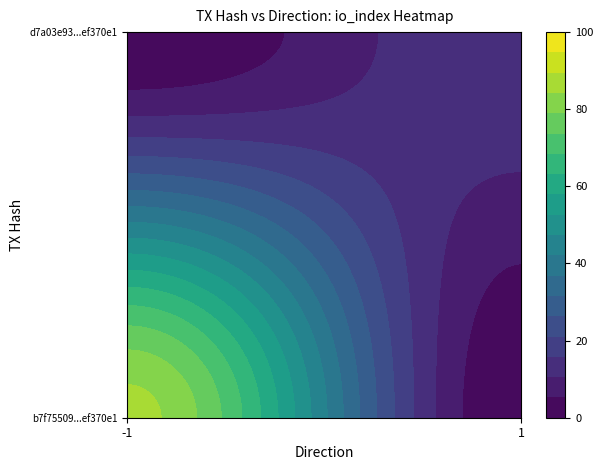

Reading left to right, extract all data points from this chart.

b7f75509a12e46865f879ef09e45e1c5ef370e1: -1	86
d7a03e93d380fcb3bb5558ba4bcf0d135be143f: 1	15